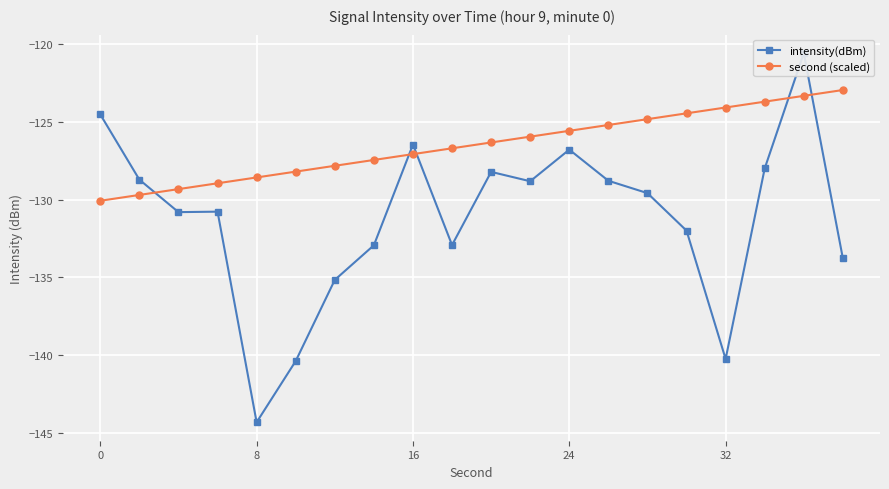

True or false: second (scaled) and intensity(dBm) cross at least once.

True